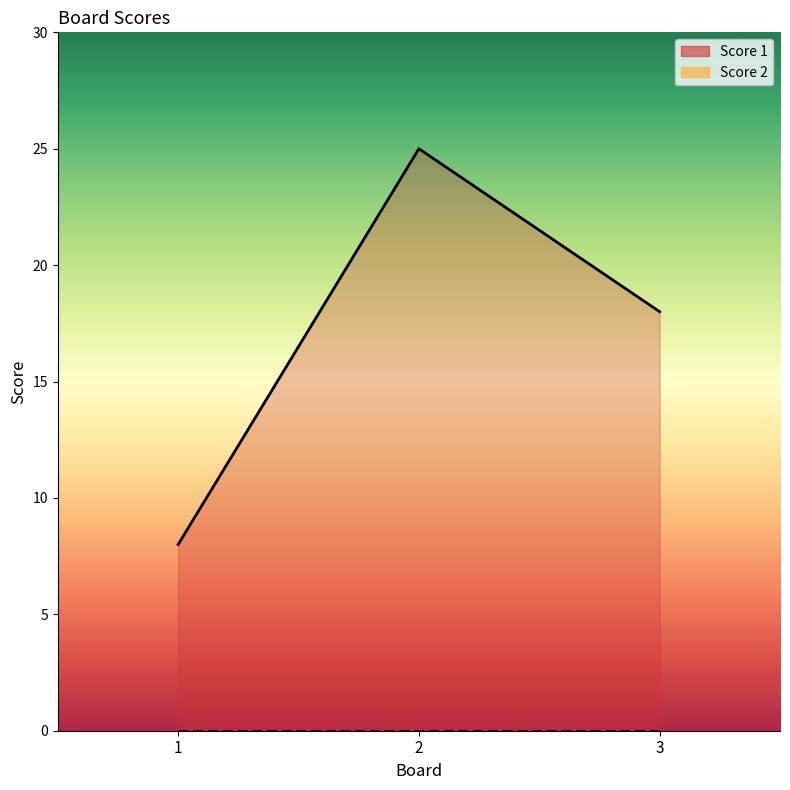

Is it true that the value at 3 is 18?

True